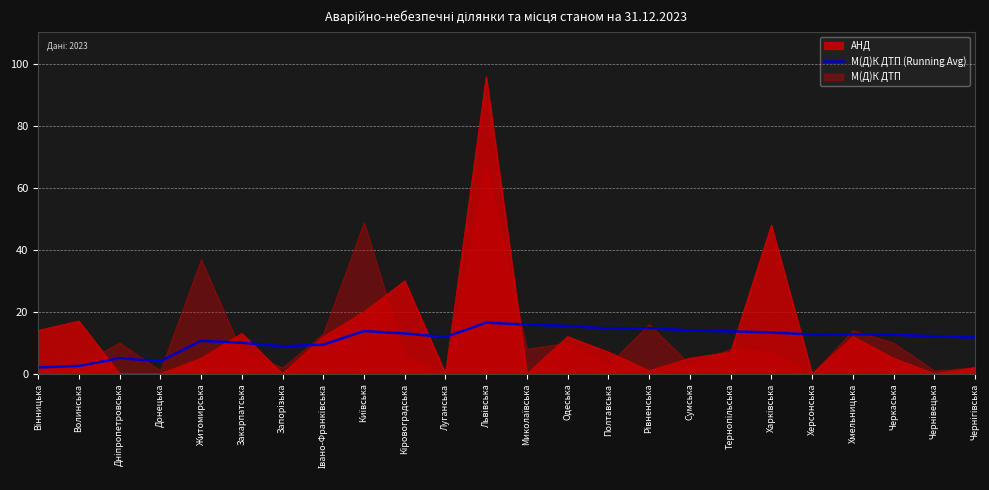

What is the highest value of the М(Д)К ДТП (Running Avg) series?

16.5